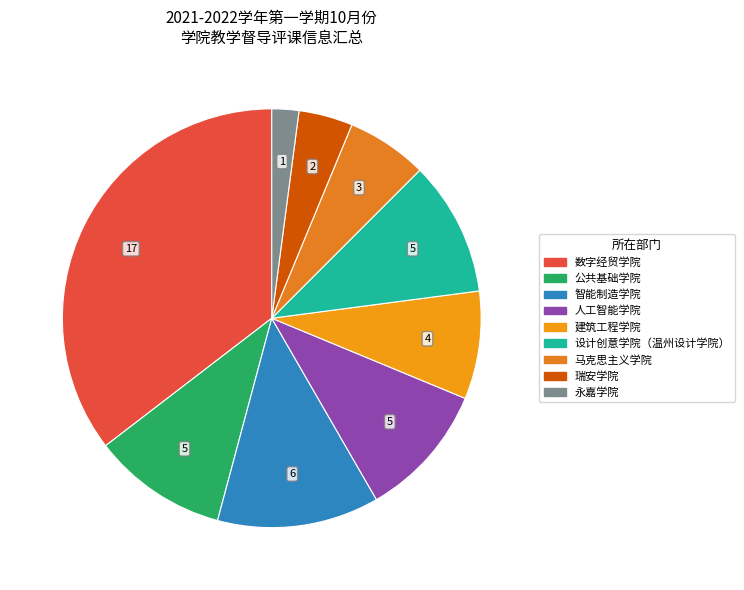

Between 瑞安学院 and 设计创意学院（温州设计学院）, which is larger?

设计创意学院（温州设计学院）